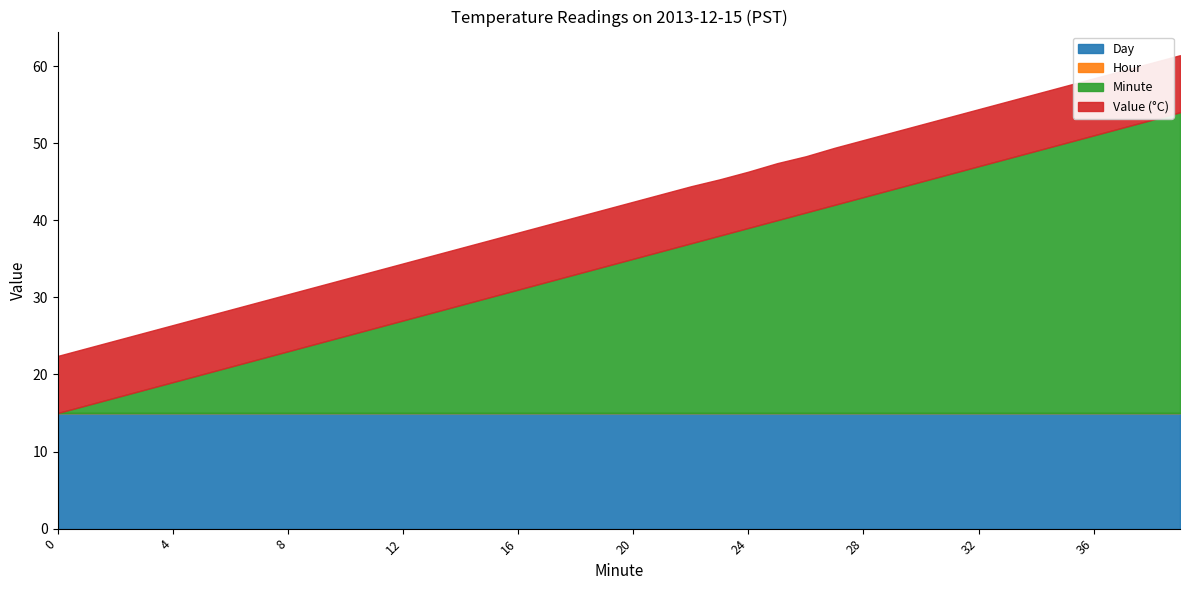

Which category has the highest value across all series?

39